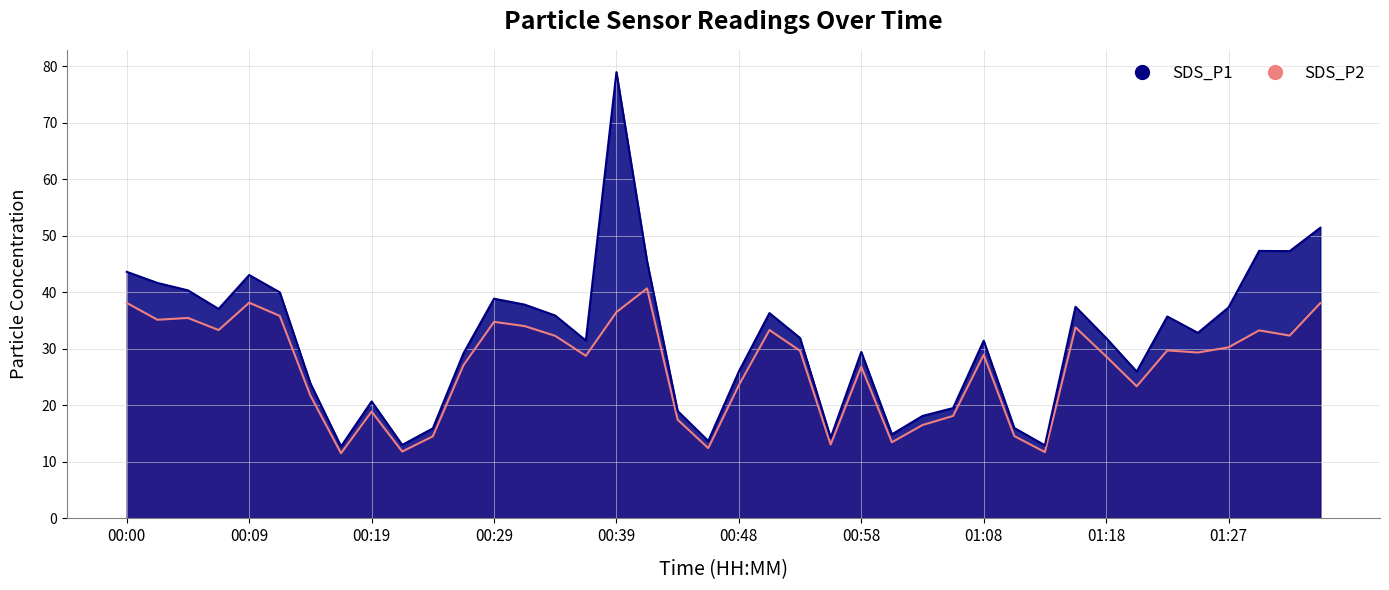

Rank the categories by SDS_P2 value from highest to lowest.

00:41, 00:09, 00:00, 01:35, 00:39, 00:12, 00:05, 00:02, 00:29, 00:31, 01:15, 00:07, 00:51, 01:30, 01:32, 00:34, 01:27, 01:22, 00:53, 01:25, 01:08, 00:36, 01:18, 00:26, 00:58, 00:48, 01:20, 00:14, 00:19, 01:05, 00:43, 01:03, 01:10, 00:24, 01:00, 00:56, 00:46, 00:22, 01:13, 00:17